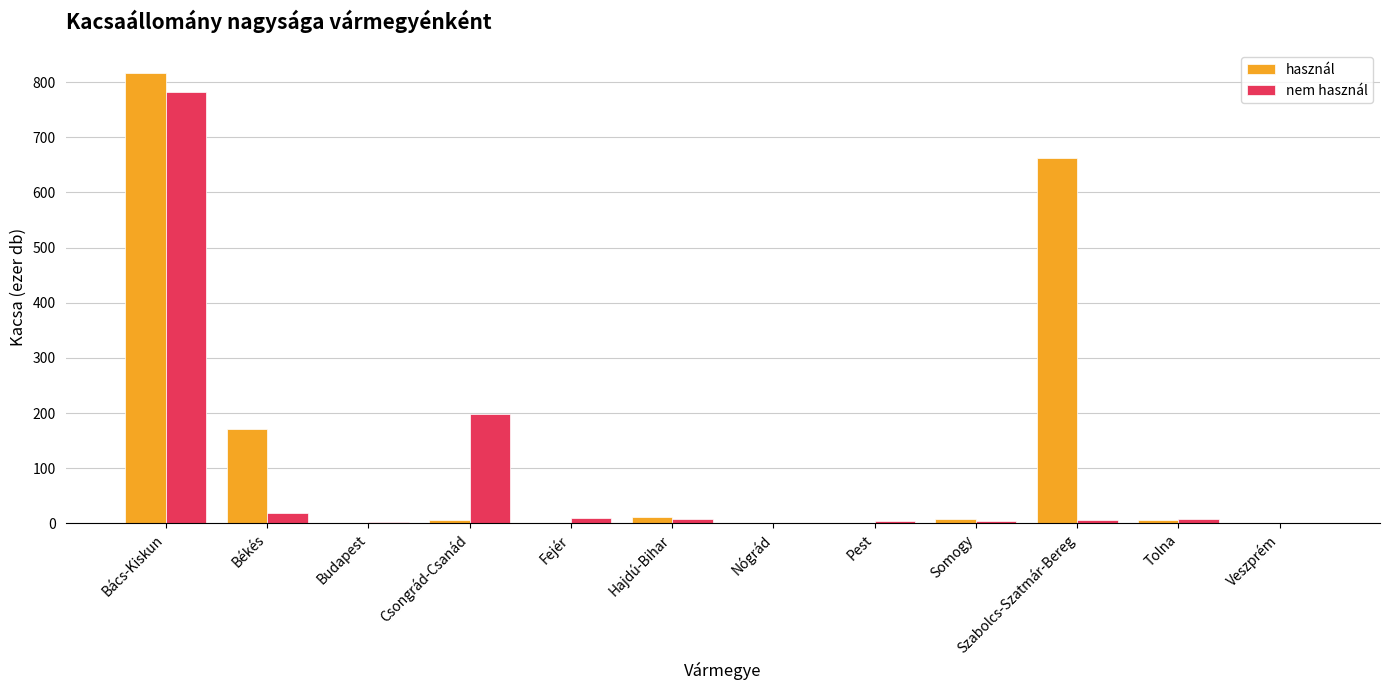

Is the value of használ at Szabolcs-Szatmár-Bereg greater than the value of nem használ at Hajdú-Bihar?

Yes